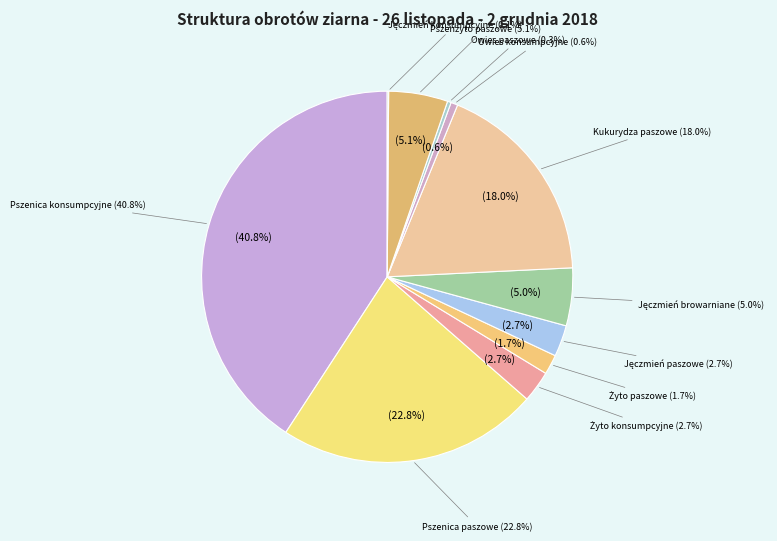

Which has a higher value, Pszenica konsumpcyjne or Żyto paszowe?

Pszenica konsumpcyjne